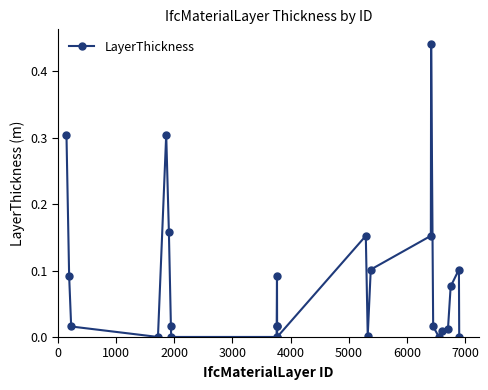

True or false: the data has more than 1 interior local peaks.

True